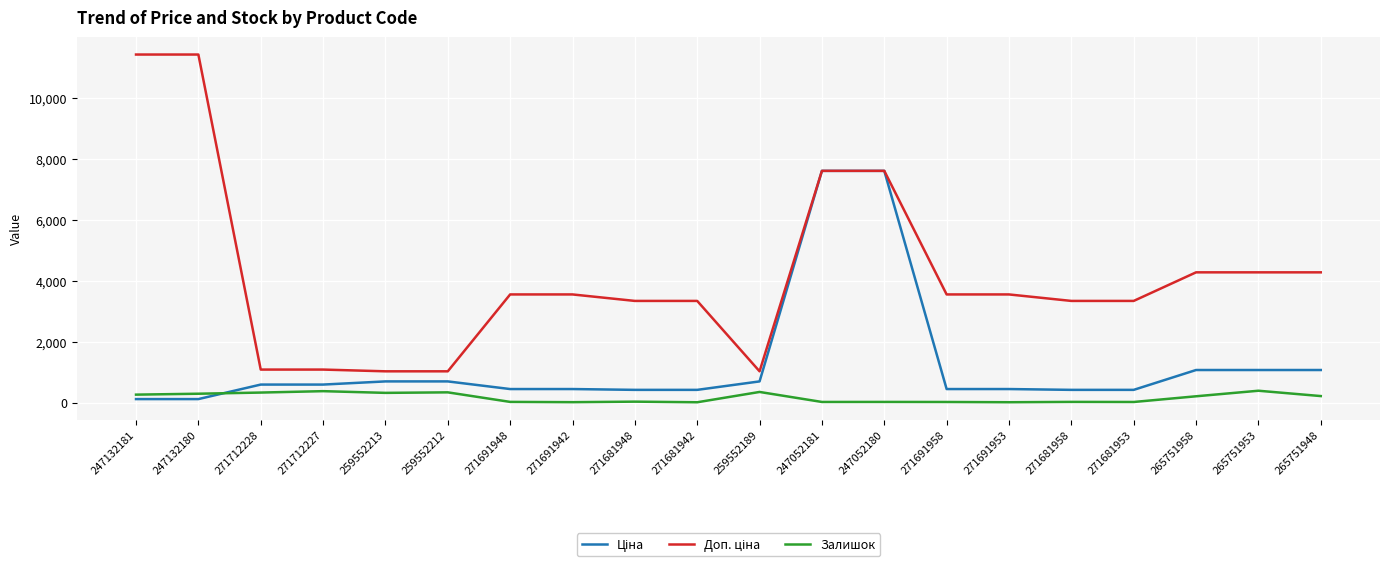

What is the maximum value shown in the chart?

11410.0